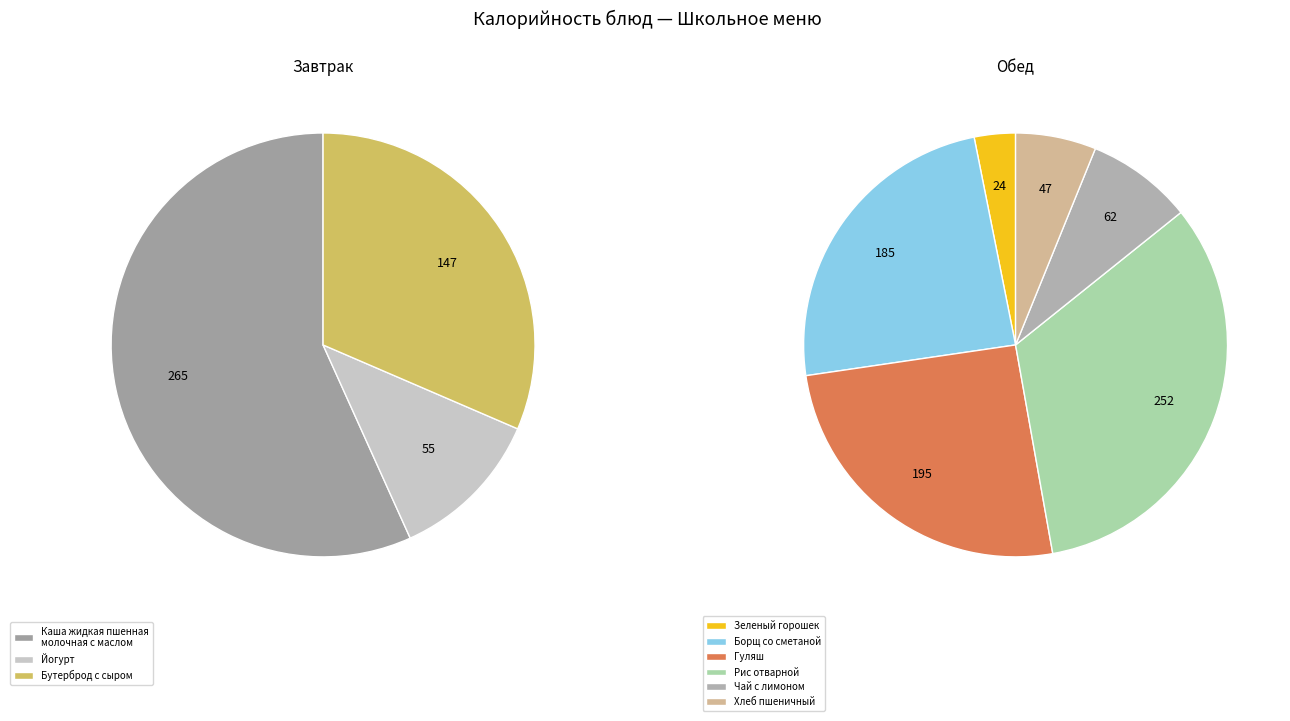

To the nearest percent, what is the difference between the largest and smallest slice percentages?

20%